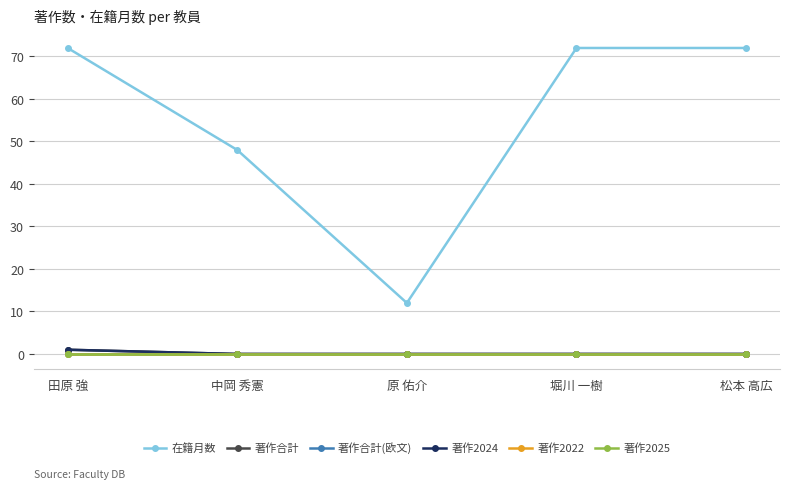

List the labels in order of 著作2022 value, largest first.

田原 強, 中岡 秀憲, 原 佑介, 堀川 一樹, 松本 高広